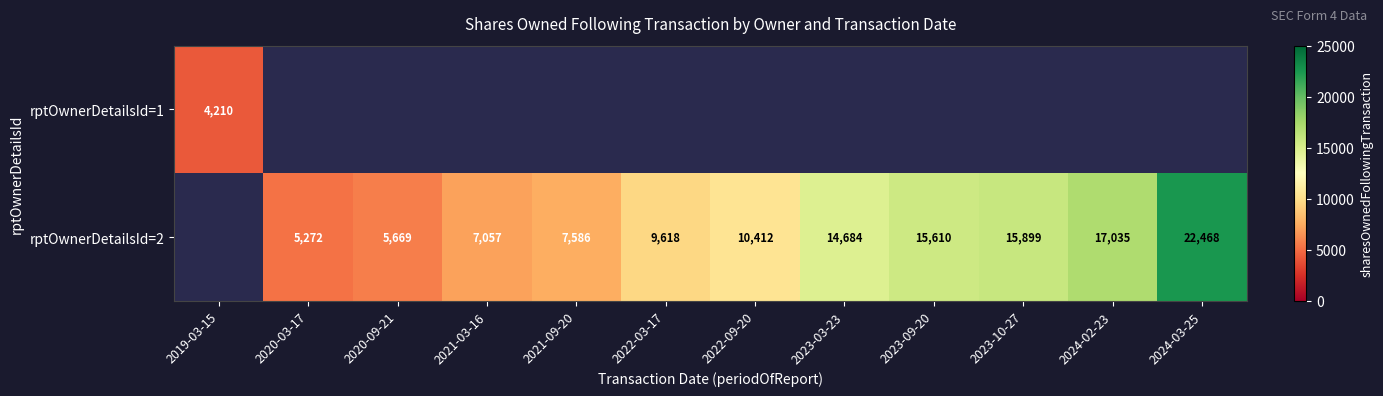

What is the difference between the rptOwnerDetailsId=2 values at 2024-03-25 and 2022-03-17?

12850